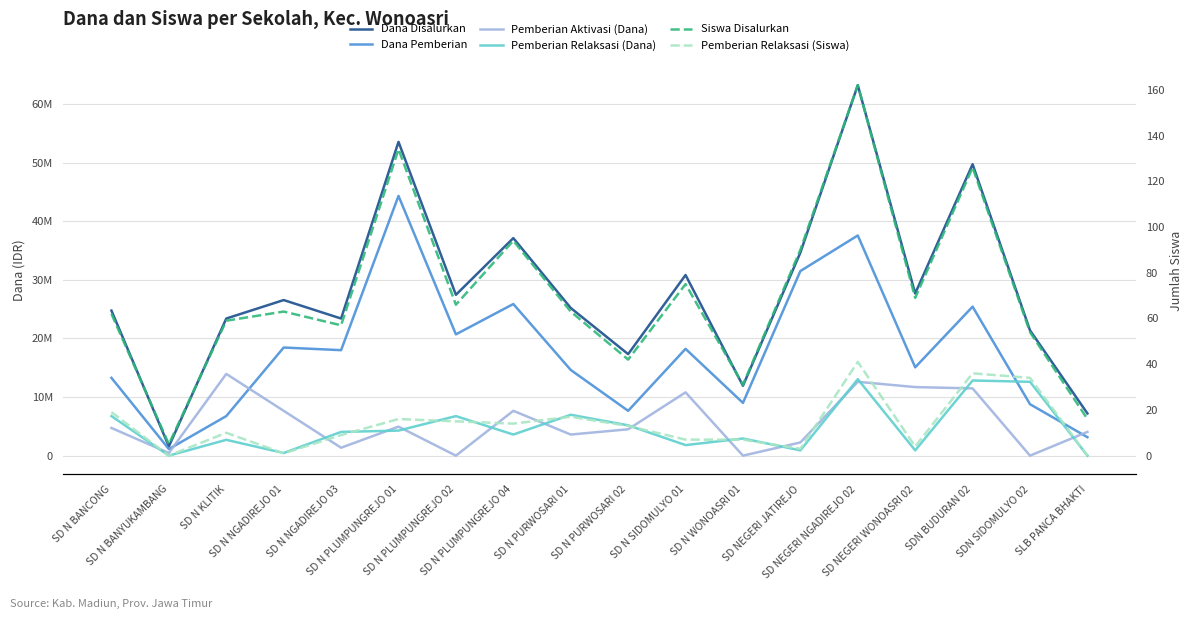

Count the number of categories in the chart.

18